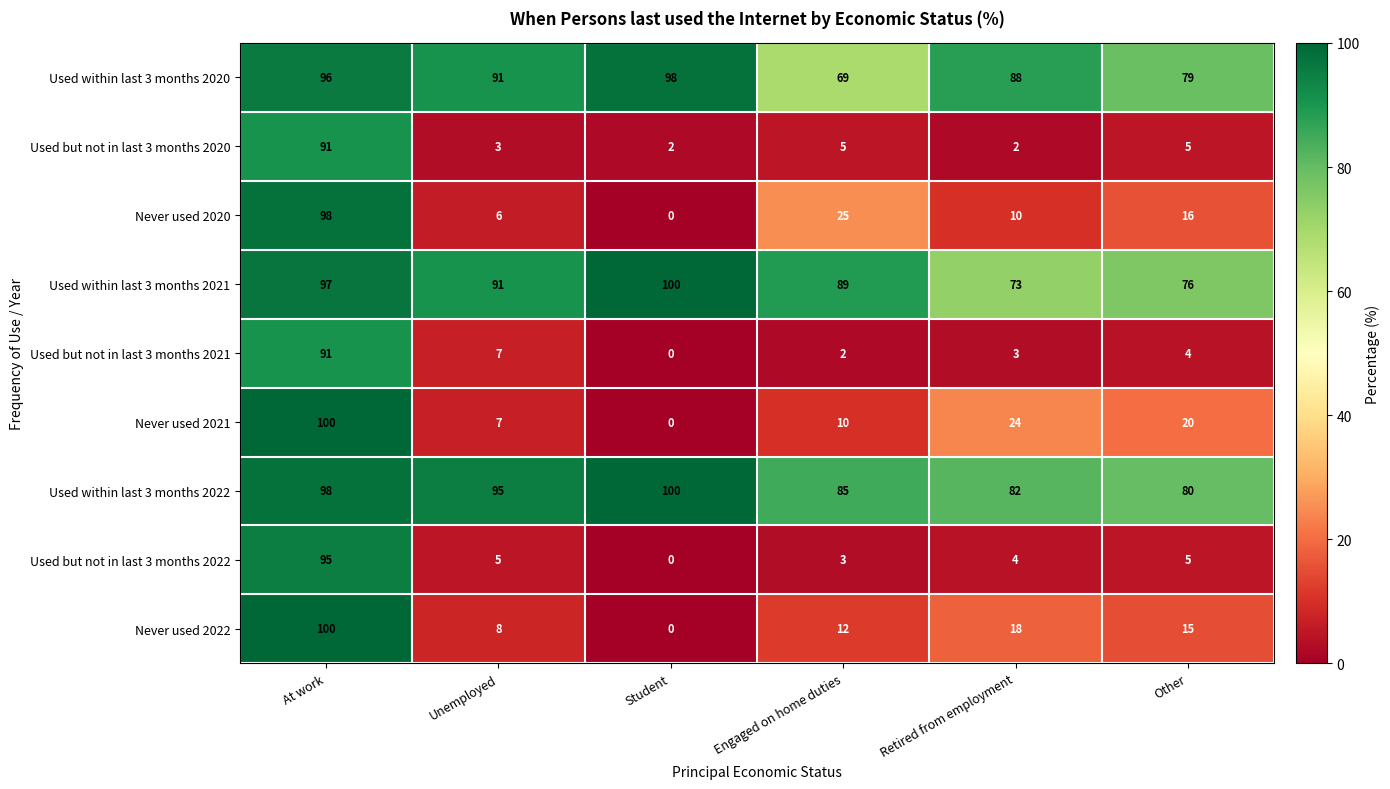

Where does the Used but not in last 3 months 2022 series first go above 5?

At work